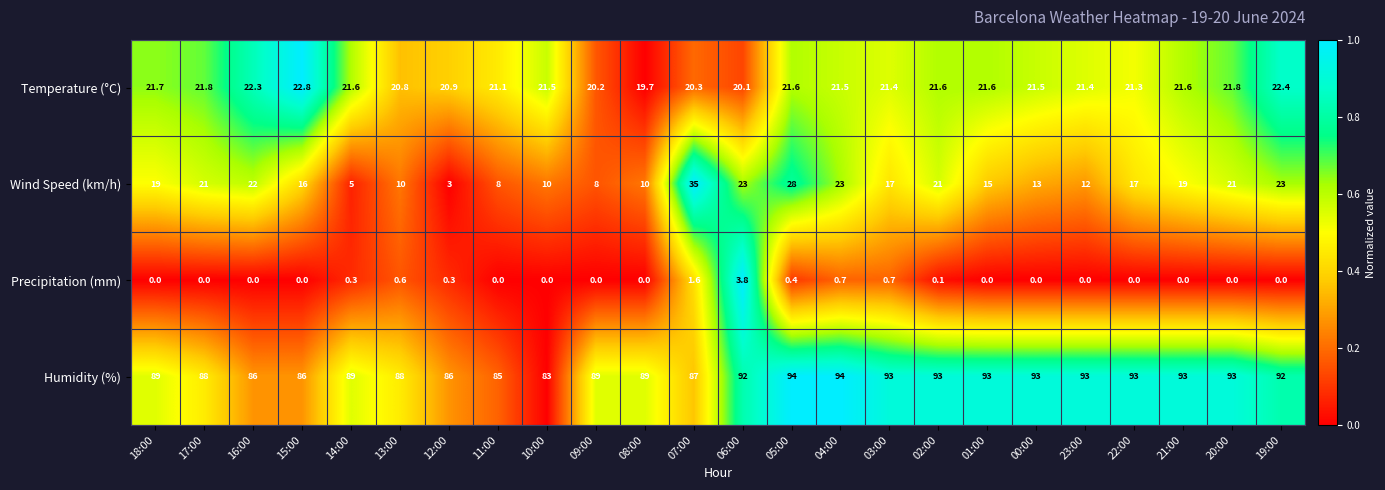

The Humidity (%) series shows 93.0 at 03:00. True or false?

True